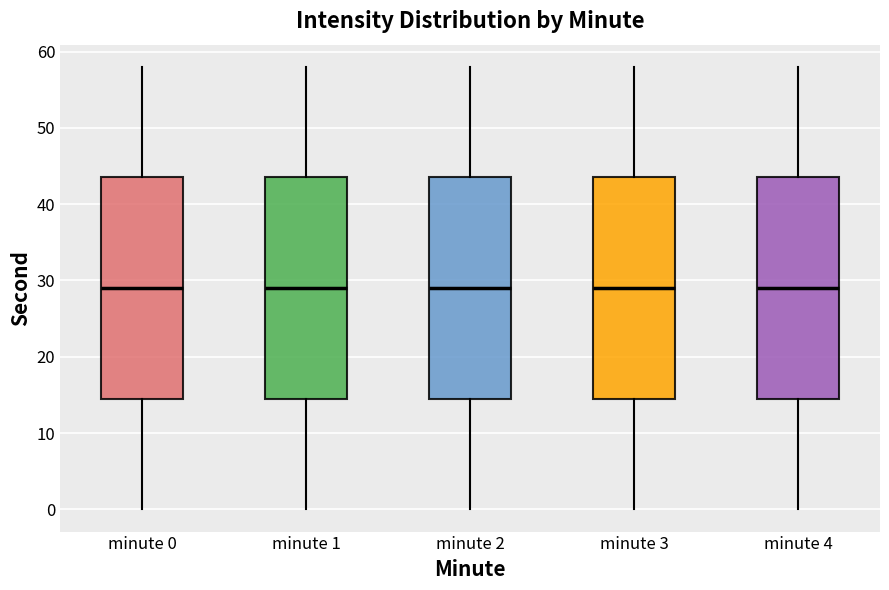

Reading left to right, transcribe this box plot: for each box, give where its median line is, the range the box spans, and where its two whiskers end, as read against the y-axis. The values are not printed on the chart, so give them approximately, as read against the axis.

minute 0: median 29, box 15 to 44, whiskers 0 to 58
minute 1: median 29, box 15 to 44, whiskers 0 to 58
minute 2: median 29, box 15 to 44, whiskers 0 to 58
minute 3: median 29, box 15 to 44, whiskers 0 to 58
minute 4: median 29, box 15 to 44, whiskers 0 to 58